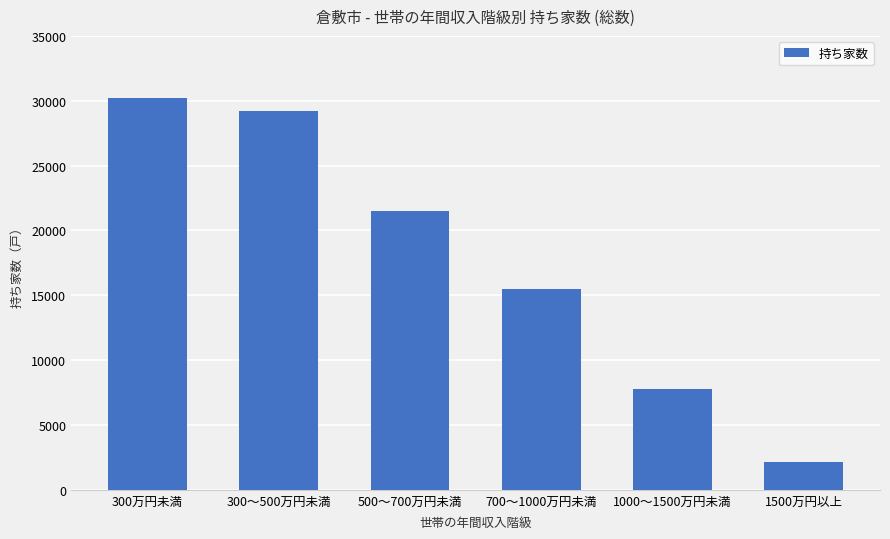

What is the change in value from 500～700万円未満 to 700～1000万円未満?

-6010